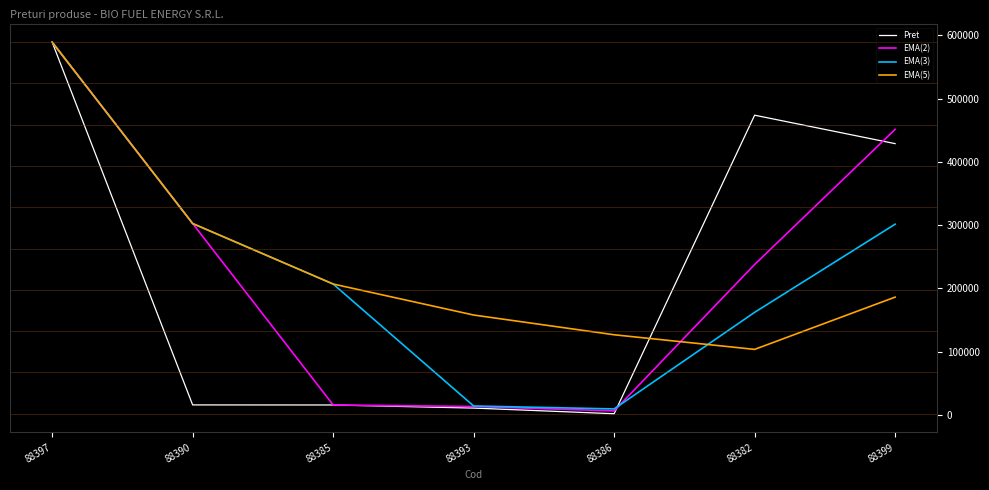

What position from the left is 88393?

4